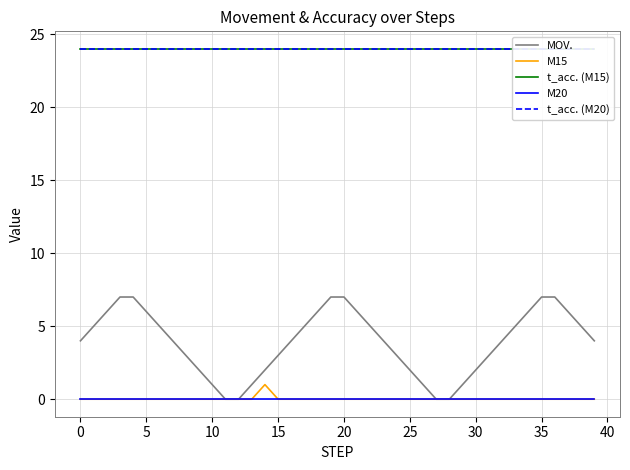

Read the t_acc. (M15) value at 18.

24